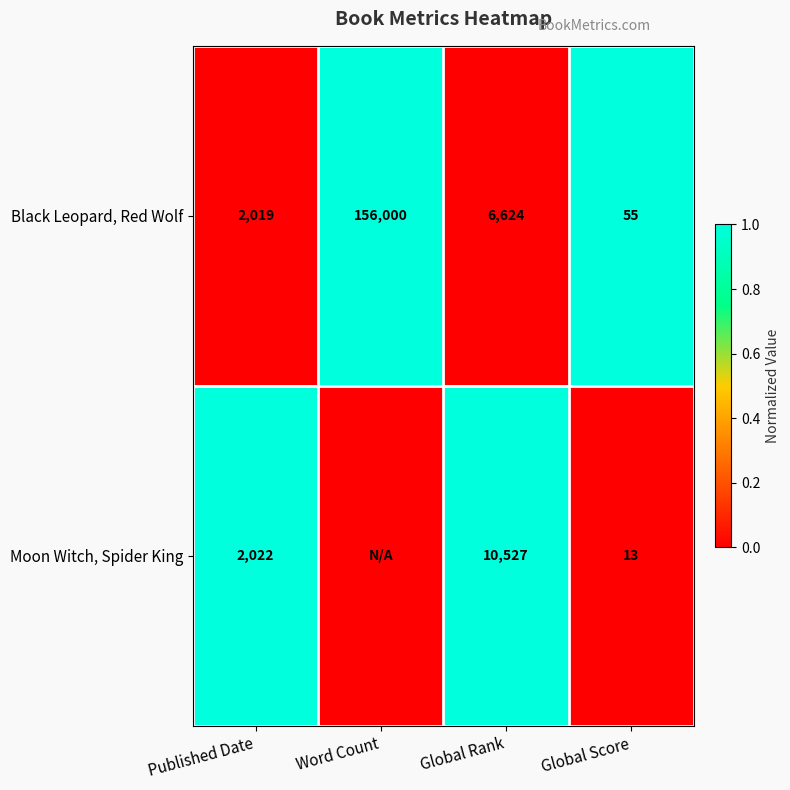

The value of Moon Witch, Spider King at Published Date is 1. True or false?

False